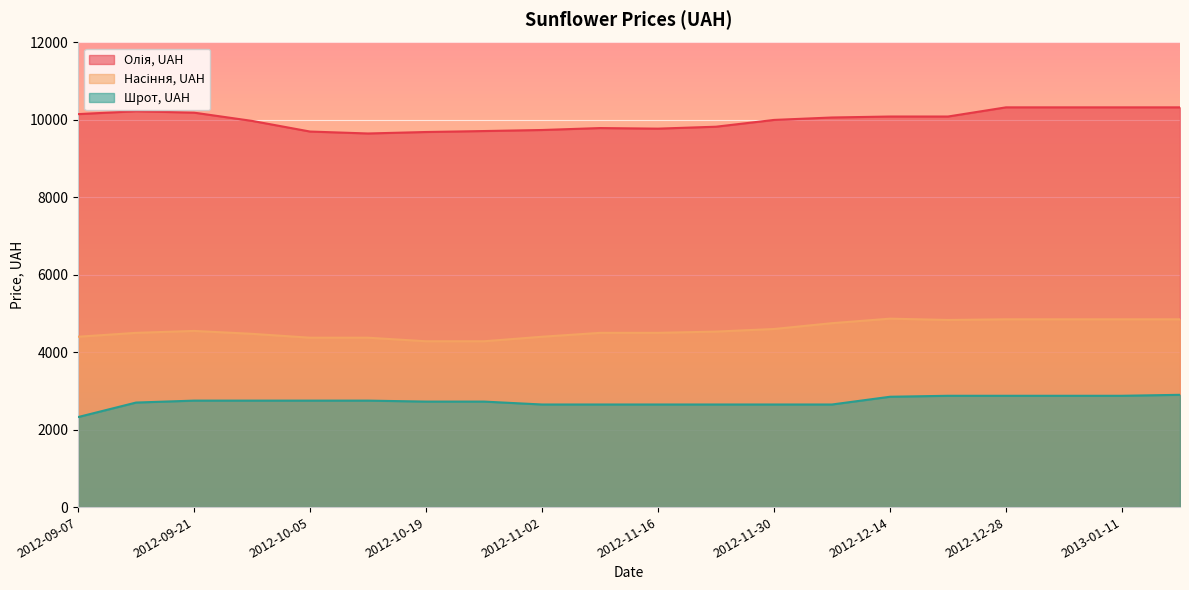

What is the sum of the Шрот, UAH values at 2012-09-07 and 2012-09-14?

5025